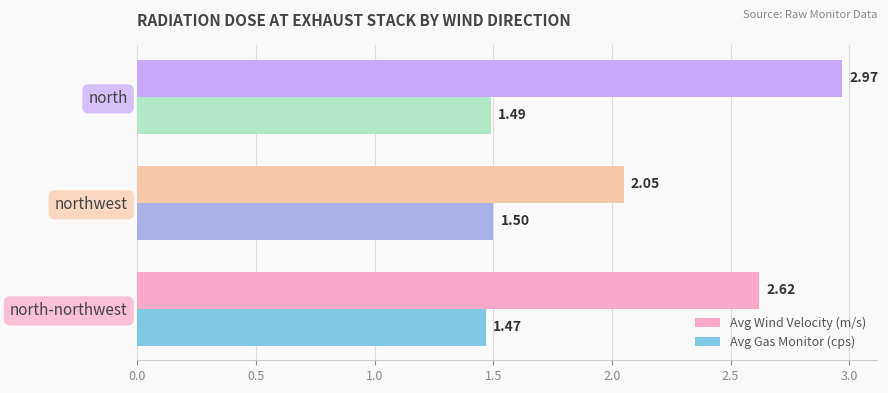

Rank the series by their maximum value, from highest to lowest.

Avg Wind Velocity (m/s), Avg Gas Monitor (cps)